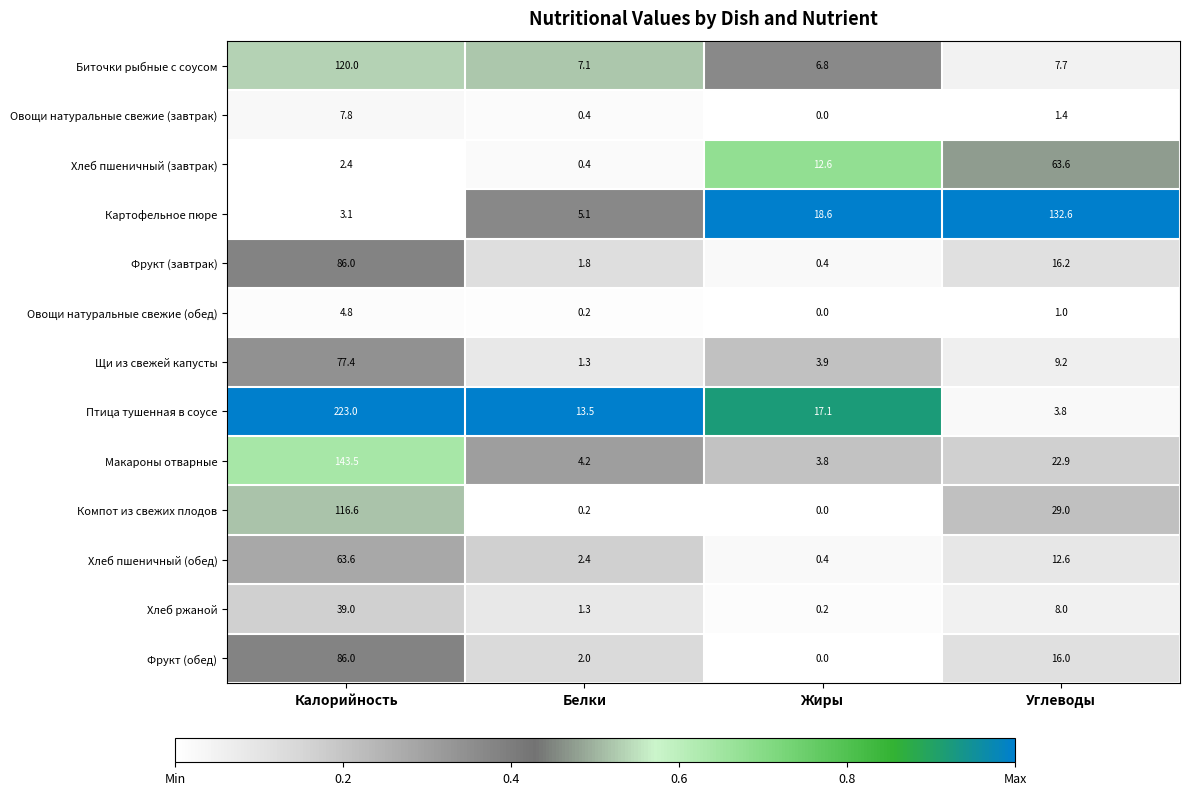

How many distinct data groups are displayed?

13